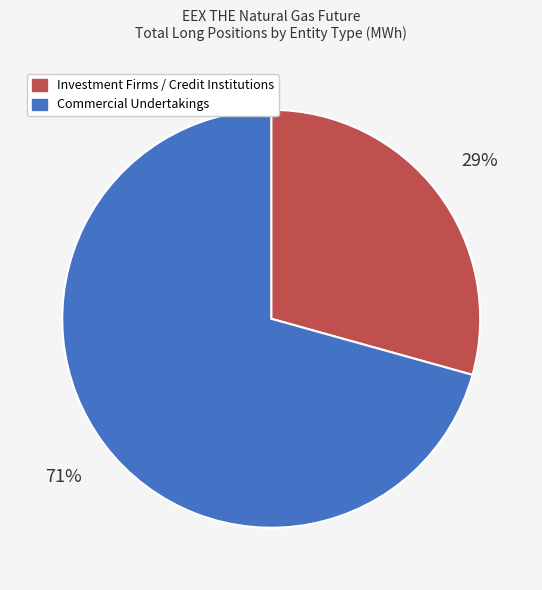

Rank the categories by value from highest to lowest.

Commercial Undertakings, Investment Firms / Credit Institutions